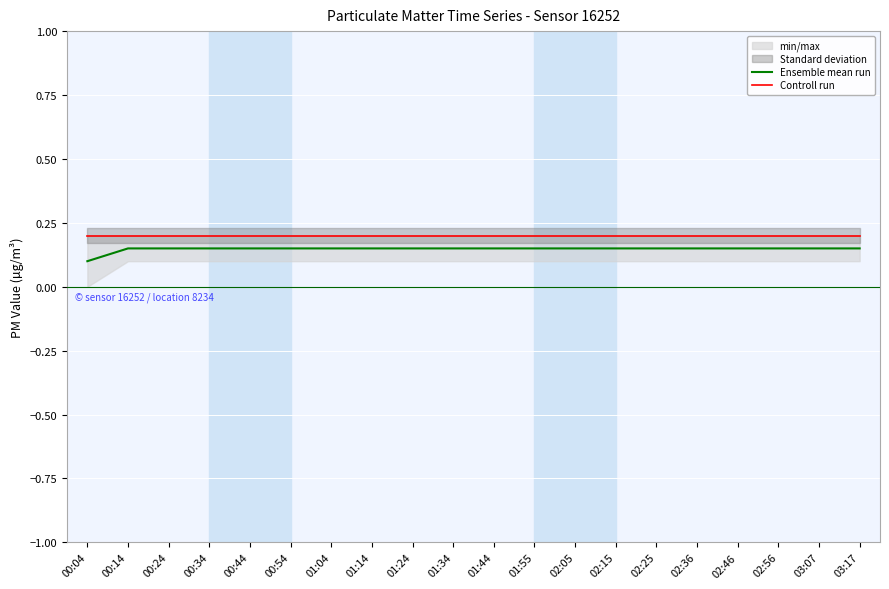

True or false: Controll run and Ensemble mean run intersect in this chart.

False